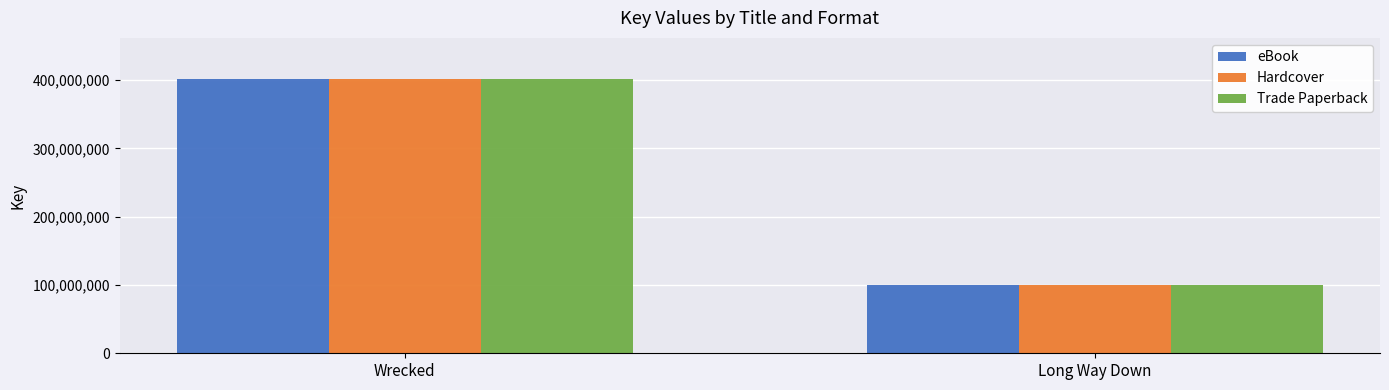

What position from the right is Long Way Down?

1